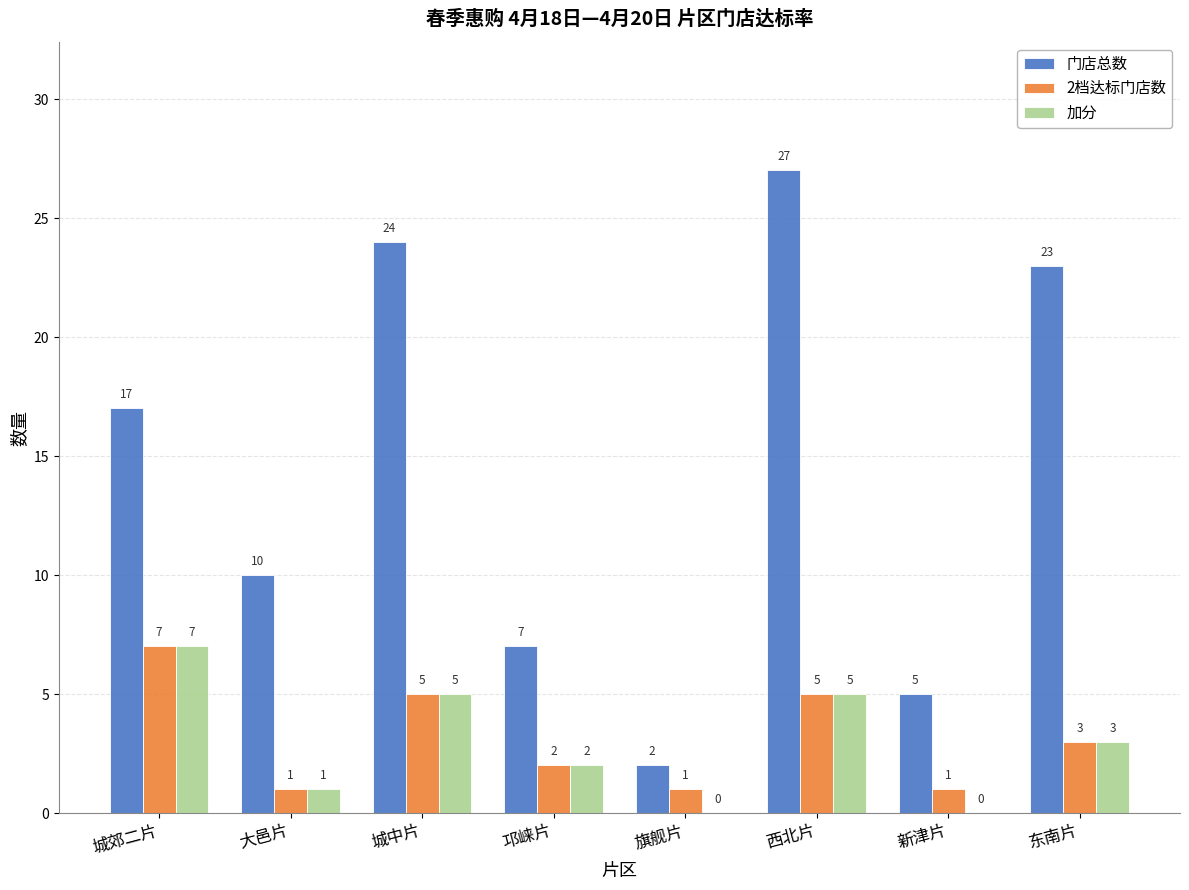

Are the bars horizontal?

No